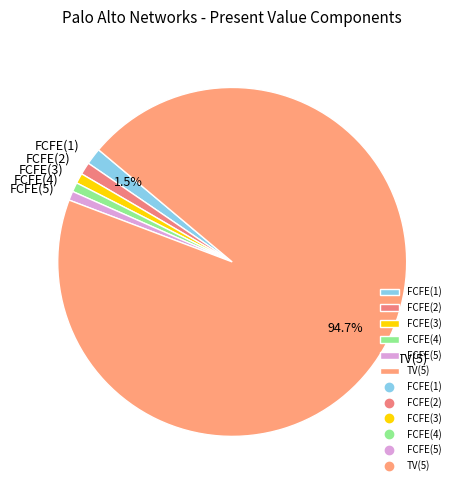

To the nearest percent, what is the combined percentage of FCFE(4) and FCFE(3)?

2%